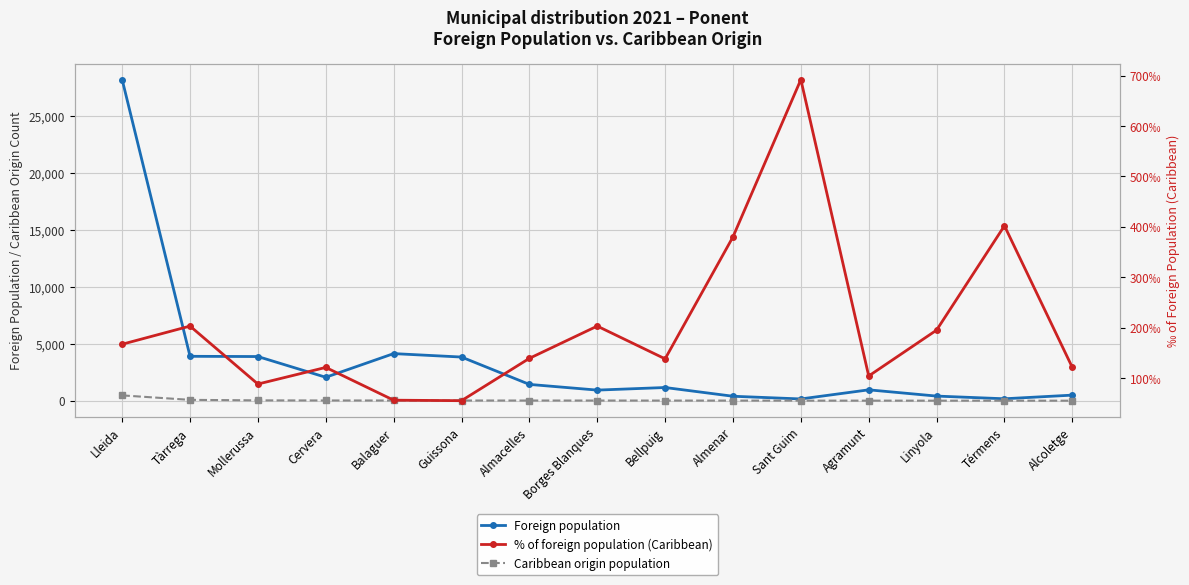

Rank the series by their maximum value, from highest to lowest.

Foreign population, % of foreign population (Caribbean), Caribbean origin population